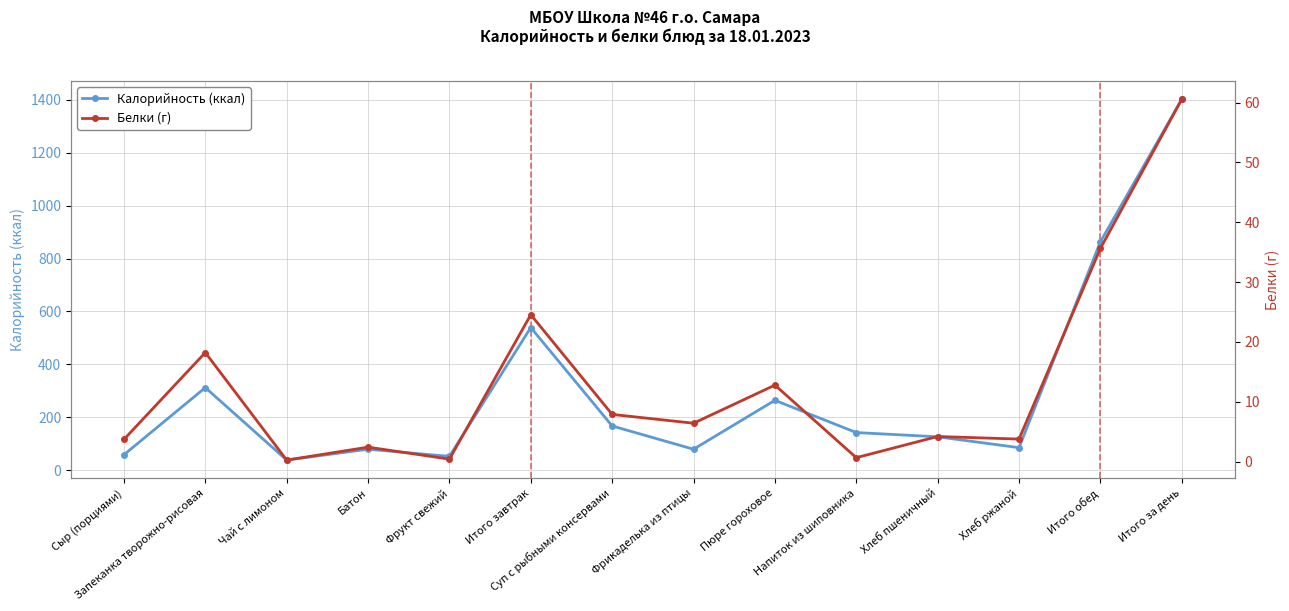

What are all the series names shown in the legend?

Калорийность (ккал), Белки (г)